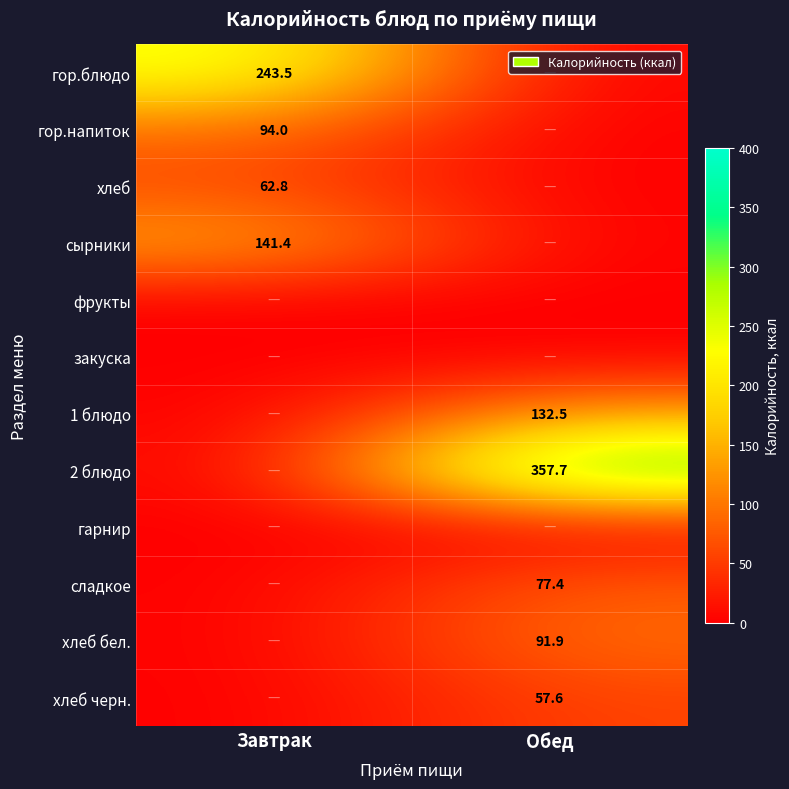

At how many categories does at least one series exceed 323?

1